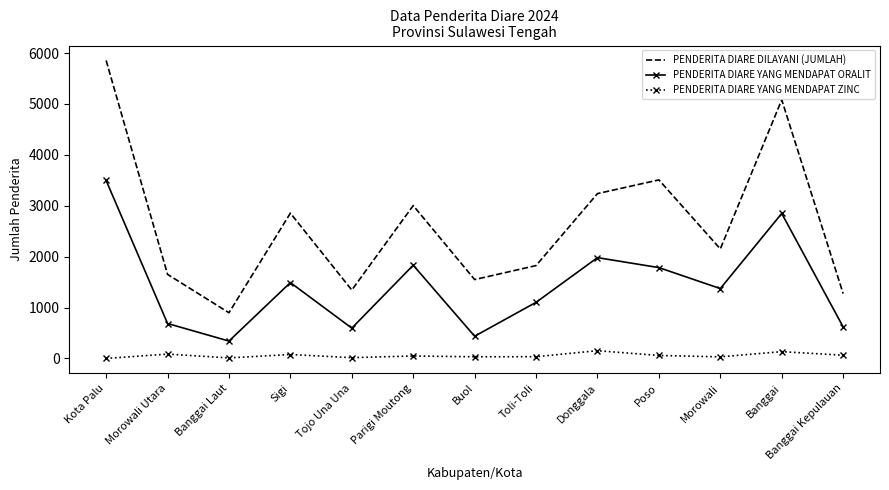

Which series has the largest range (max minus min)?

PENDERITA DIARE DILAYANI (JUMLAH)